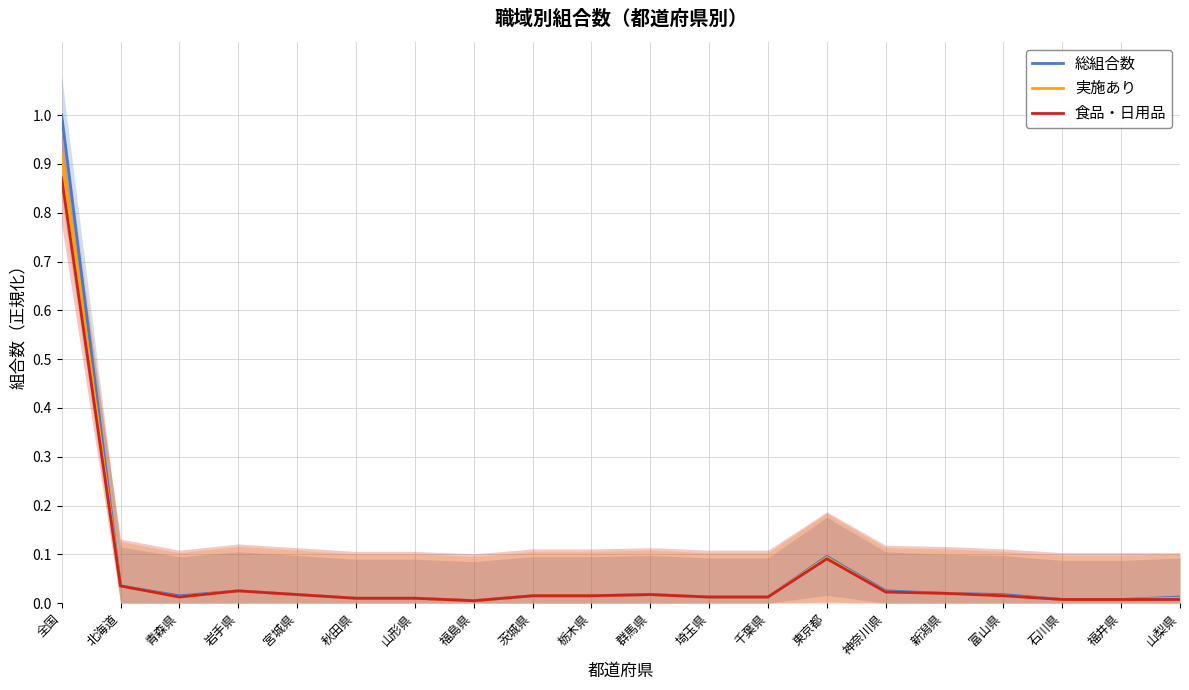

True or false: 実施あり and 総組合数 cross at least once.

False